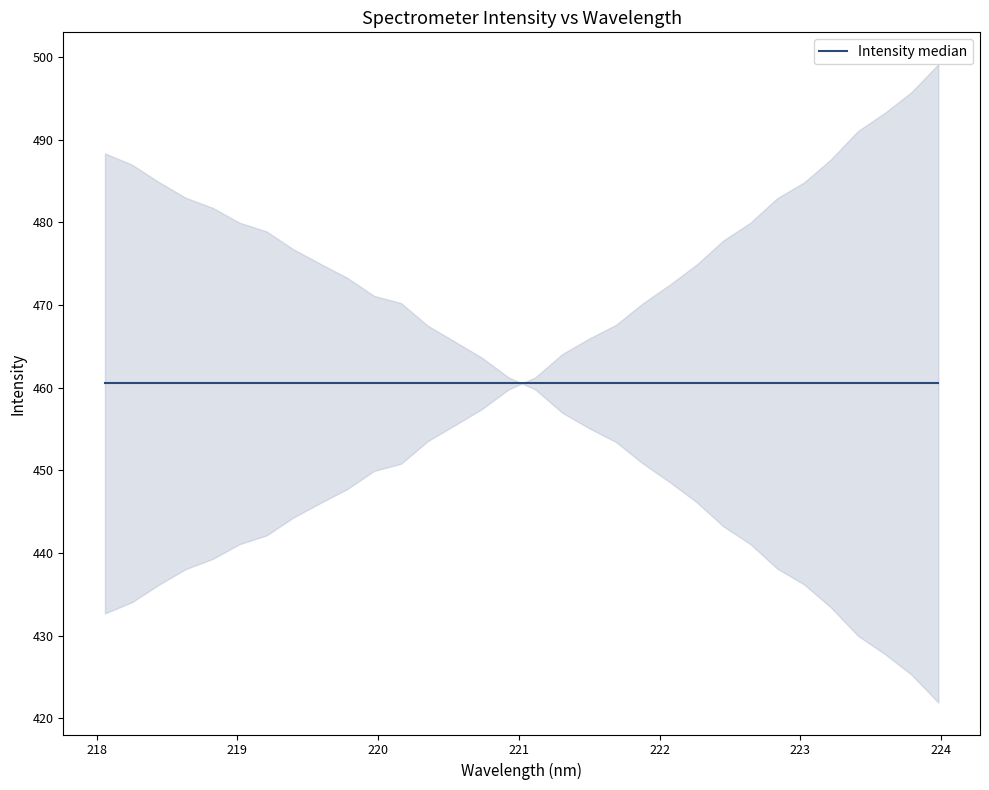

How many series are shown in this chart?

1